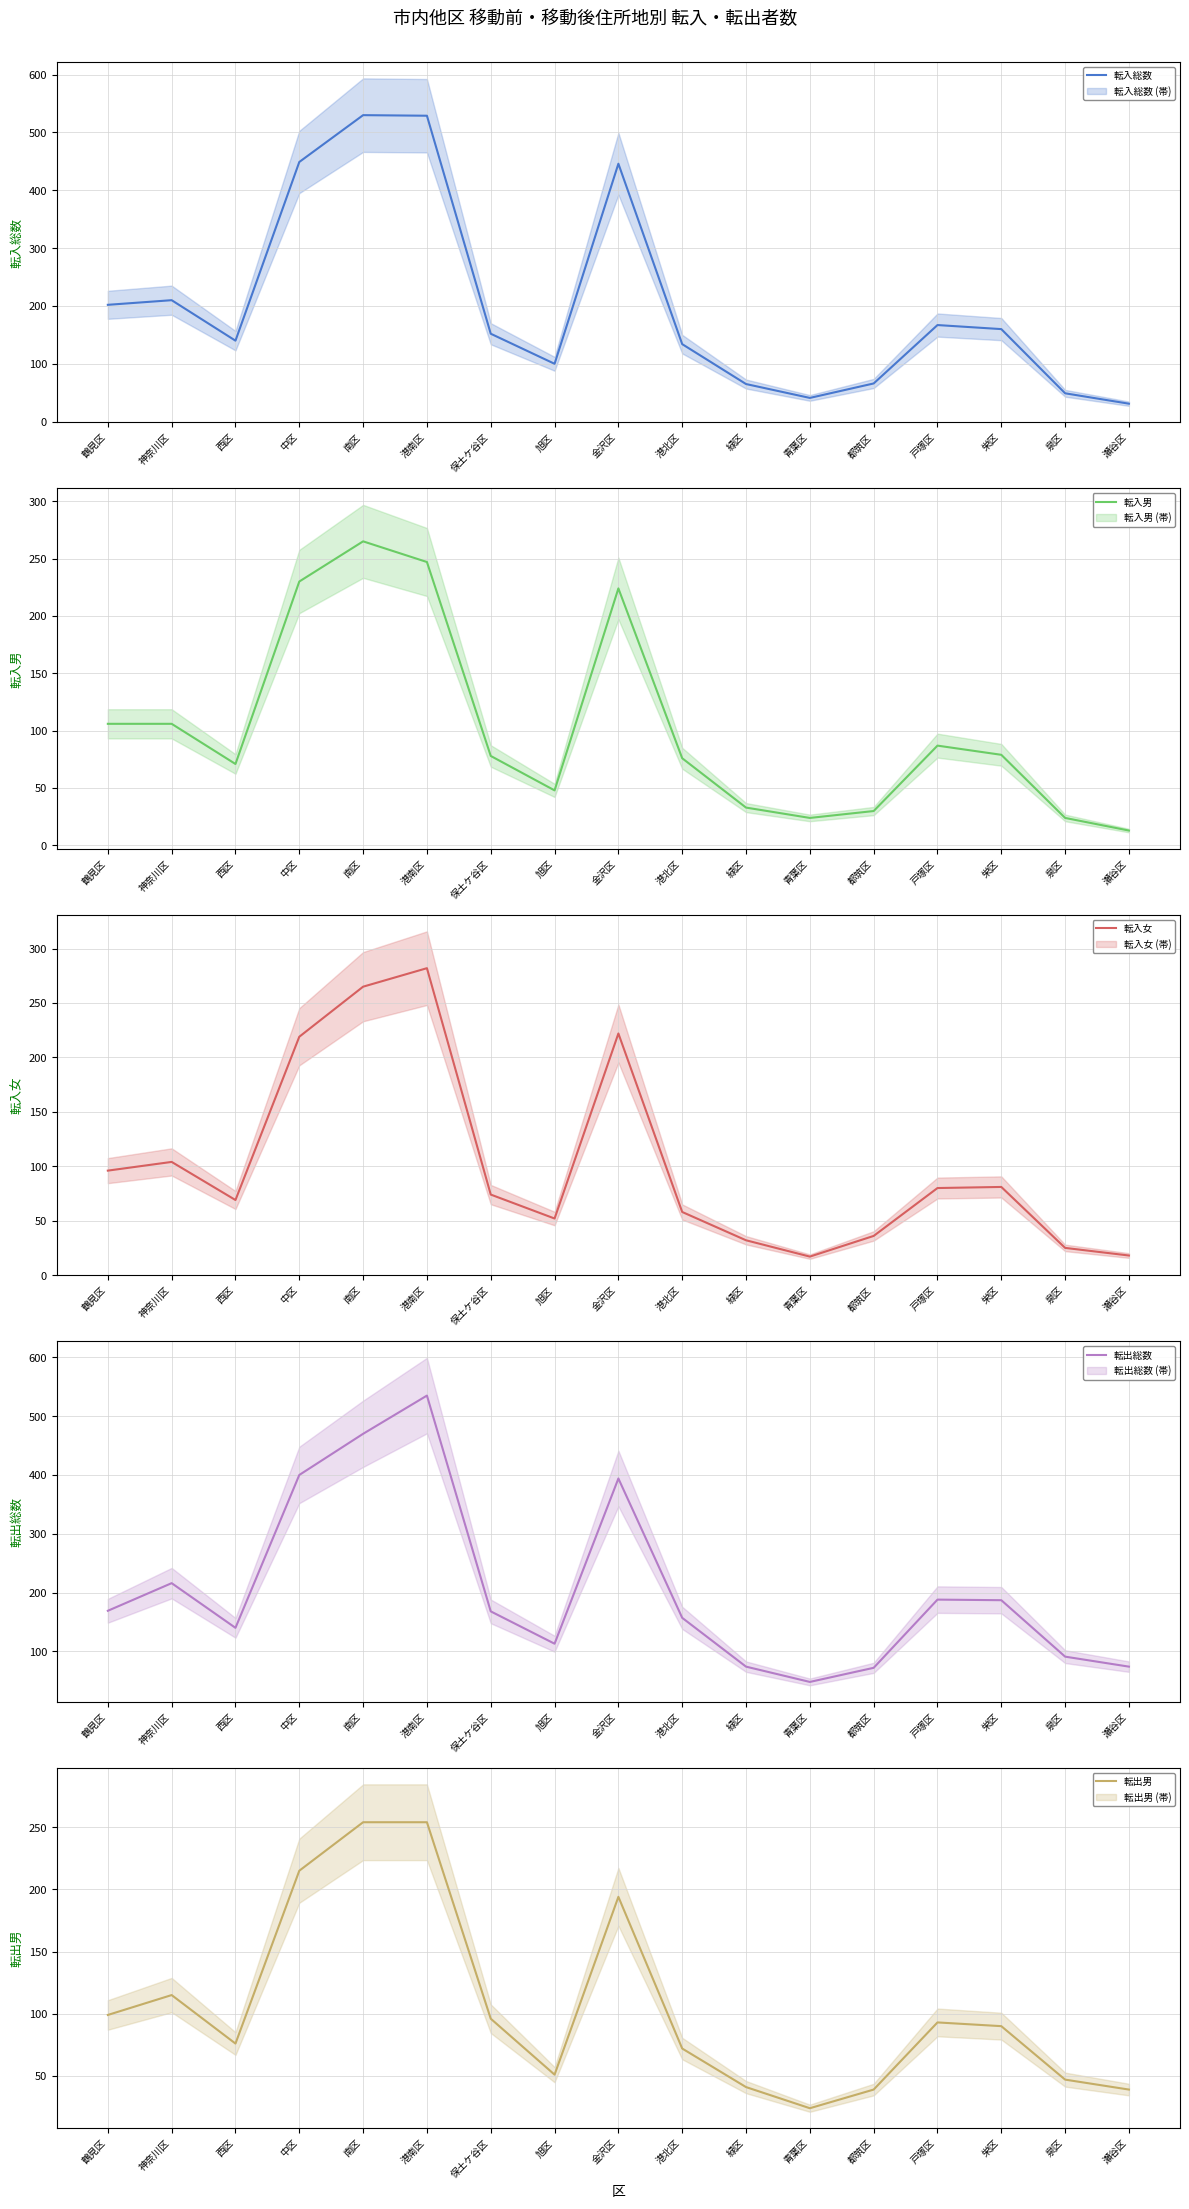

What is the average value of the 転入男 series?

102